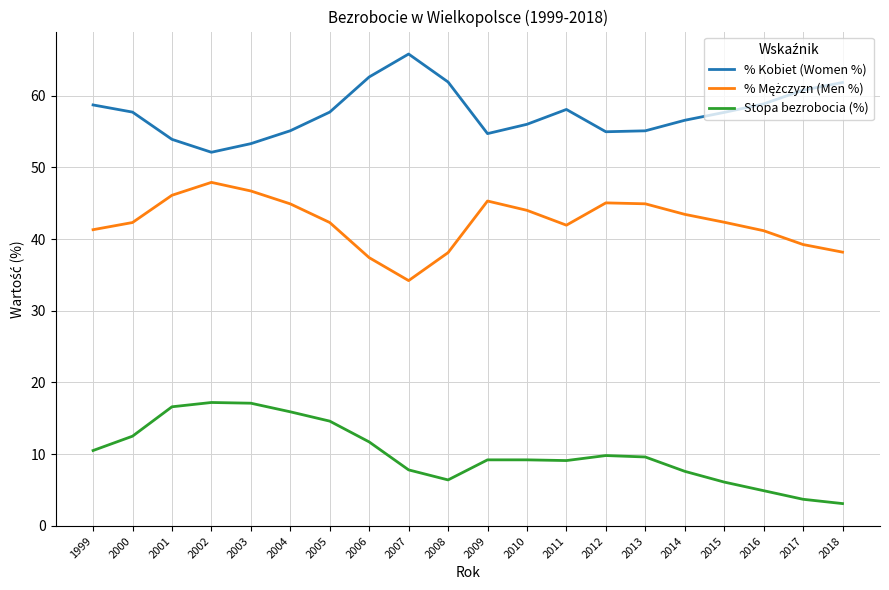

What is the total value across all series at 2017?

103.7